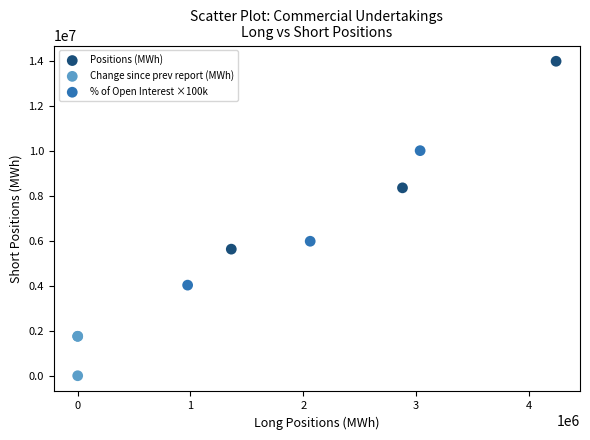

What are all the series names shown in the legend?

Positions (MWh), Change since prev report (MWh), % of Open Interest ×100k